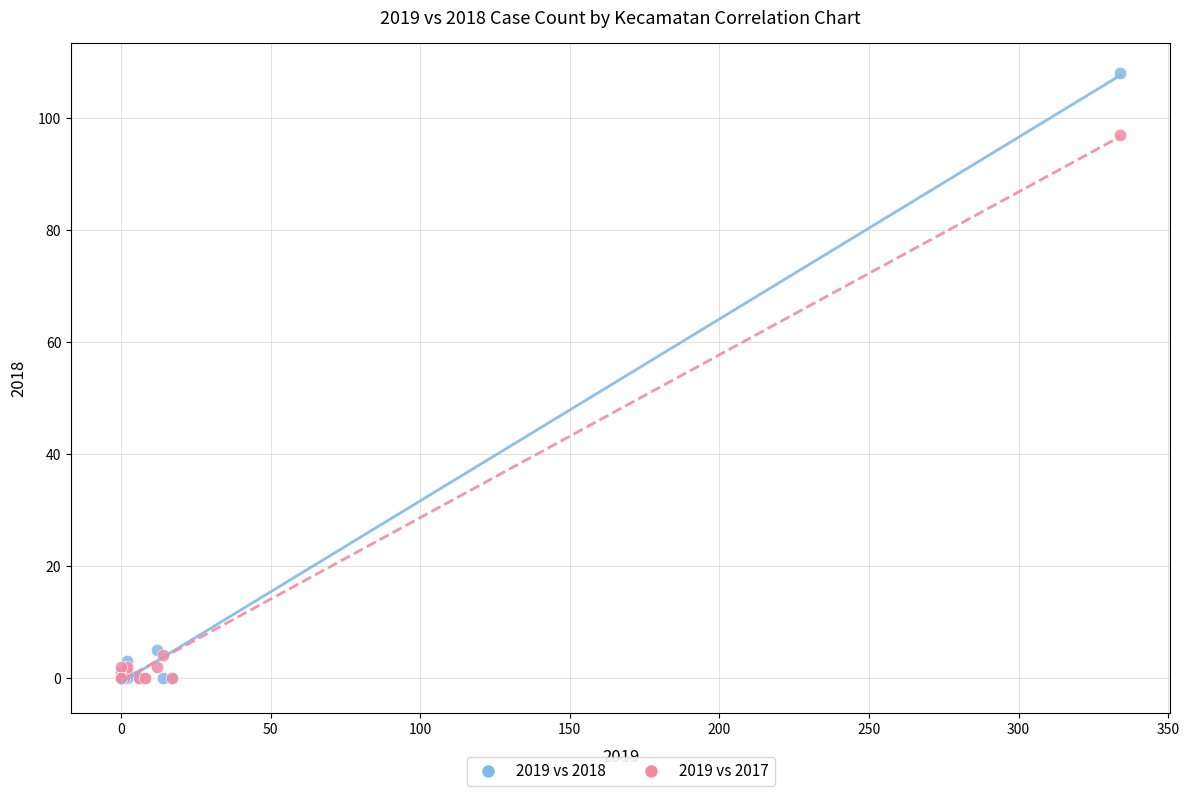

Which series has the largest Y range (max minus min)?

2019 vs 2018